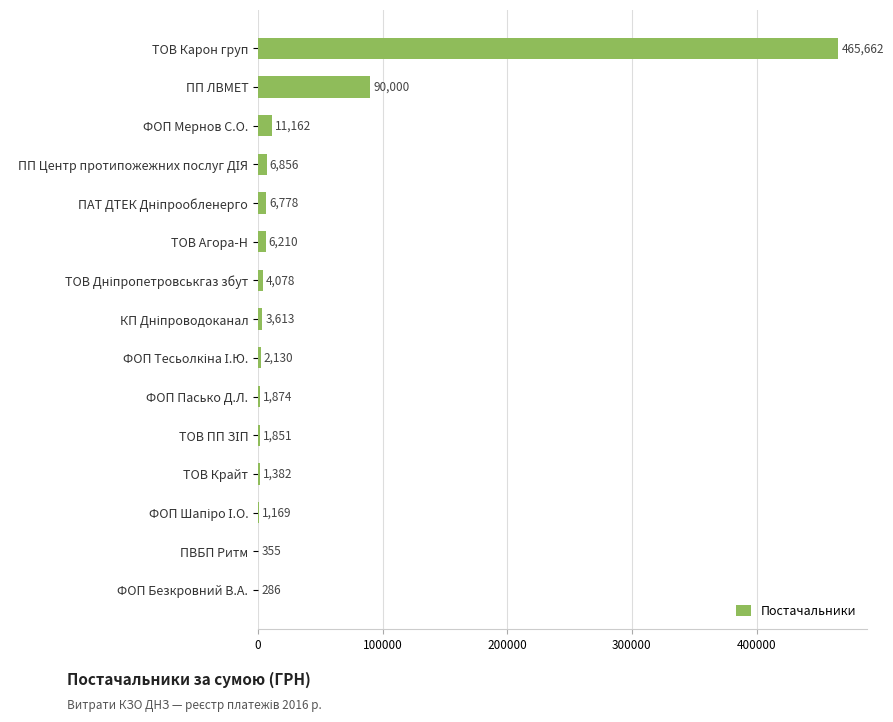

At which label is the value closest to 232974?

ПП ЛВМЕТ